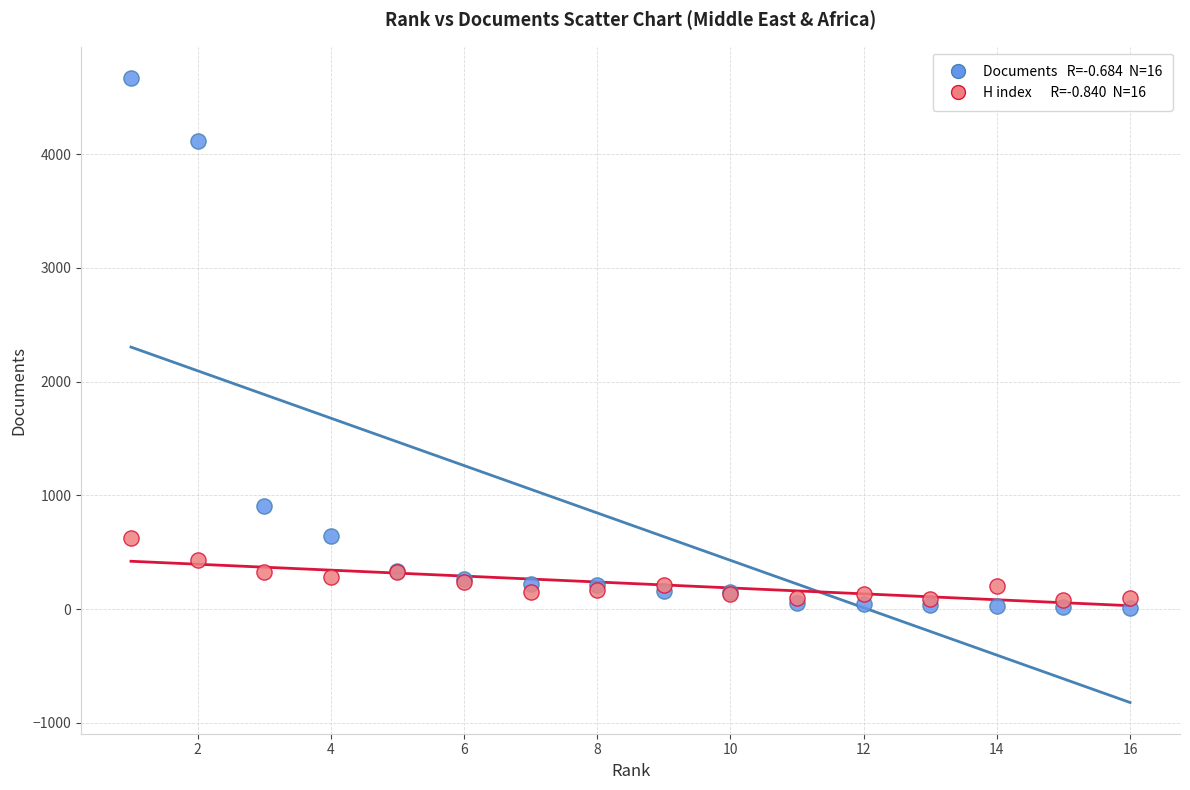

Across all series, what Y value is closest to 2340?

906